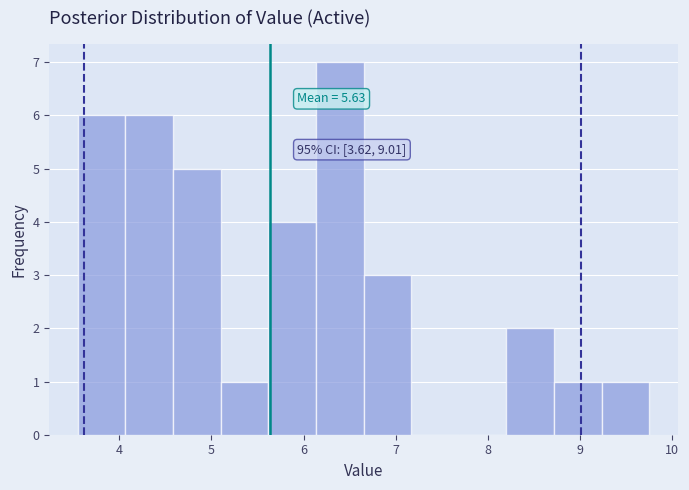

Which range on the x-axis has the tallest bar?

6.1 to 6.7